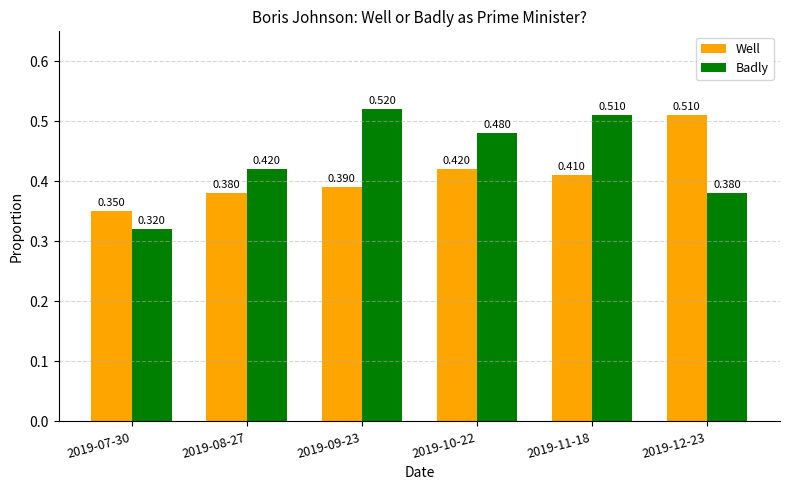

Which series has the largest total across all categories?

Badly